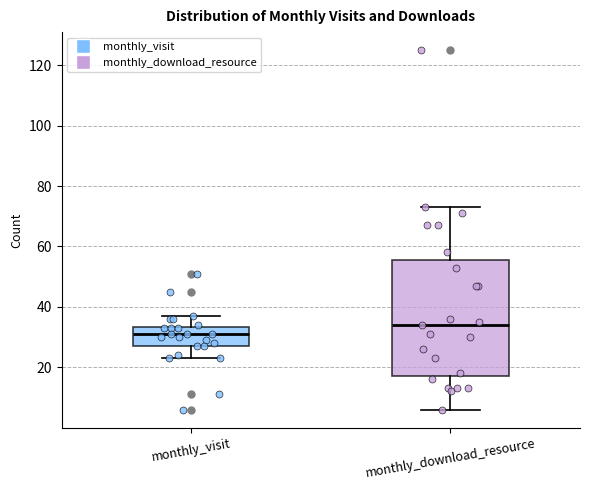

Reading left to right, transcribe this box plot: for each box, give where its median line is, the range the box spans, and where its two whiskers end, as read against the y-axis. The values are not printed on the chart, so give them approximately, as read against the axis.

monthly_visit: median 32, box 28 to 34, whiskers 24 to 38
monthly_download_resource: median 34, box 18 to 56, whiskers 6 to 74